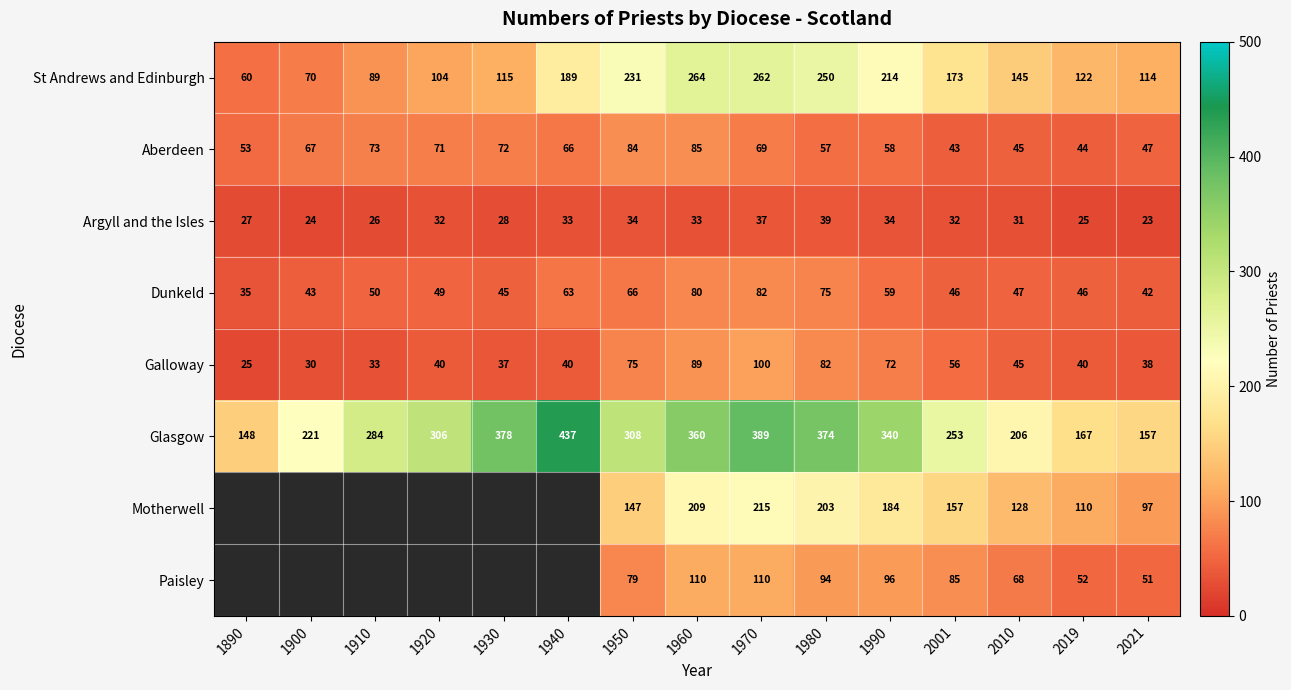

The value of Paisley at 2001 is 56.5. True or false?

False